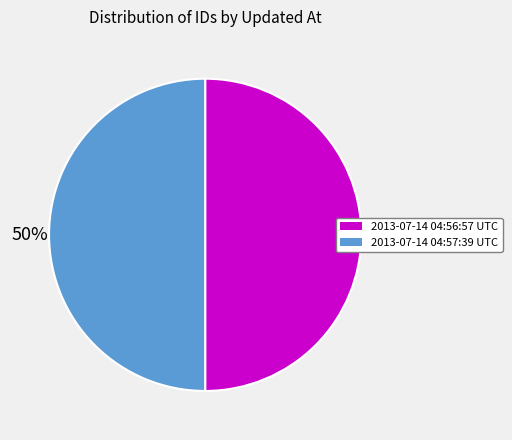

Do 2013-07-14 04:57:39 UTC and 2013-07-14 04:56:57 UTC together represent more than half of the pie?

Yes